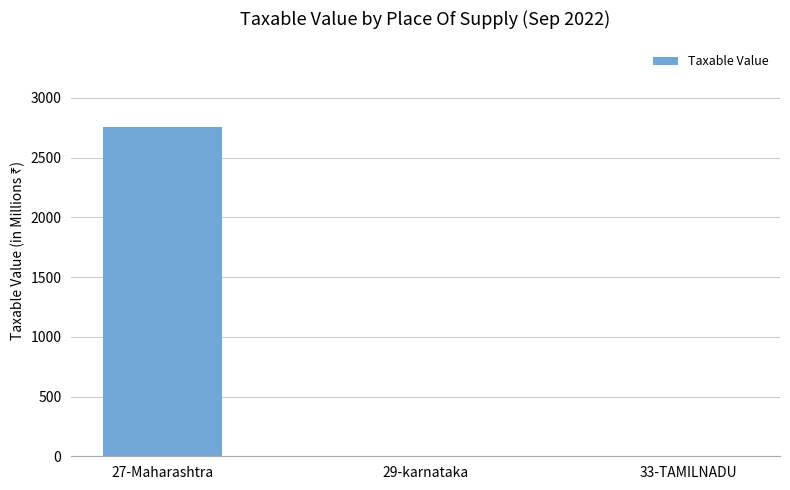

At which label is the value closest to 1379?

29-karnataka